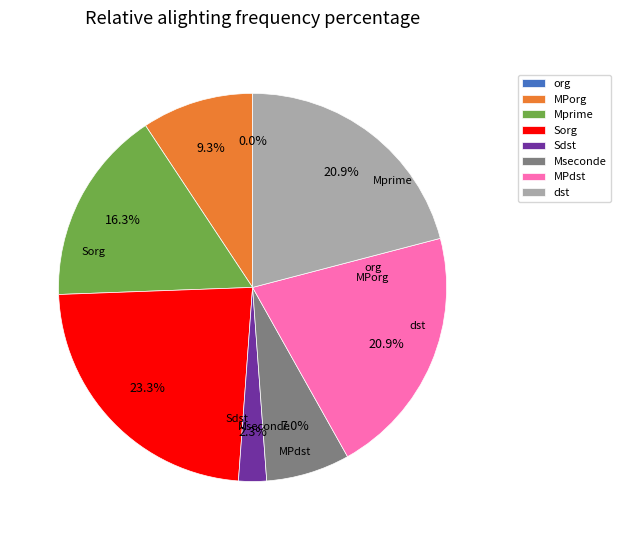

Does any single category account for the majority?

No